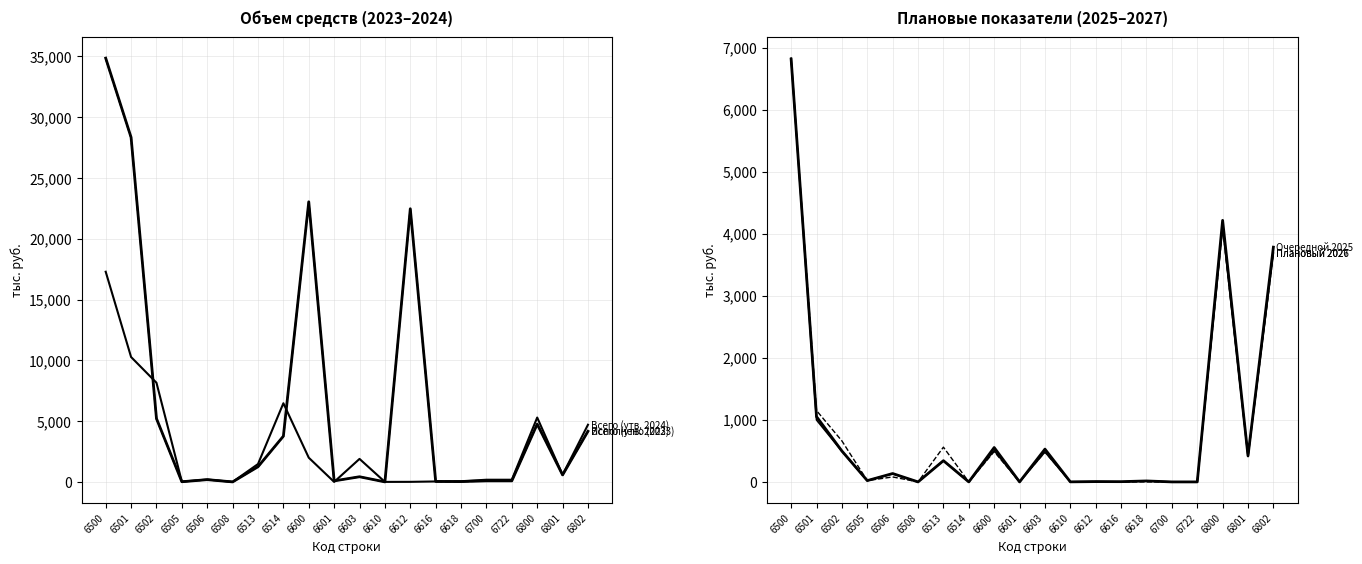

Does the chart display data point markers on the line(s)?

No